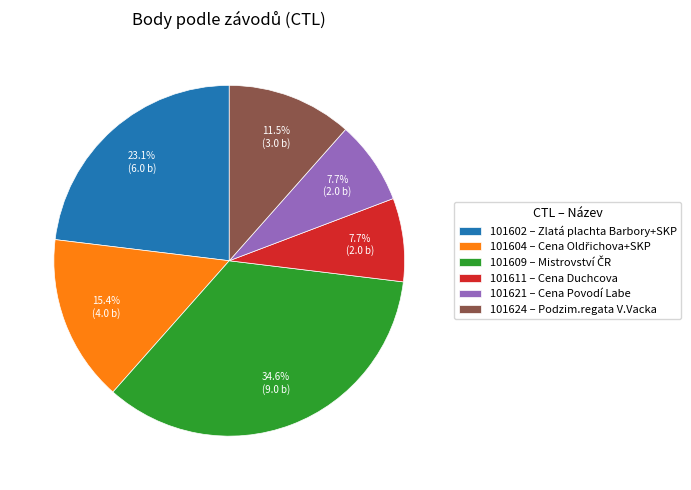

How many segments does this pie chart have?

6